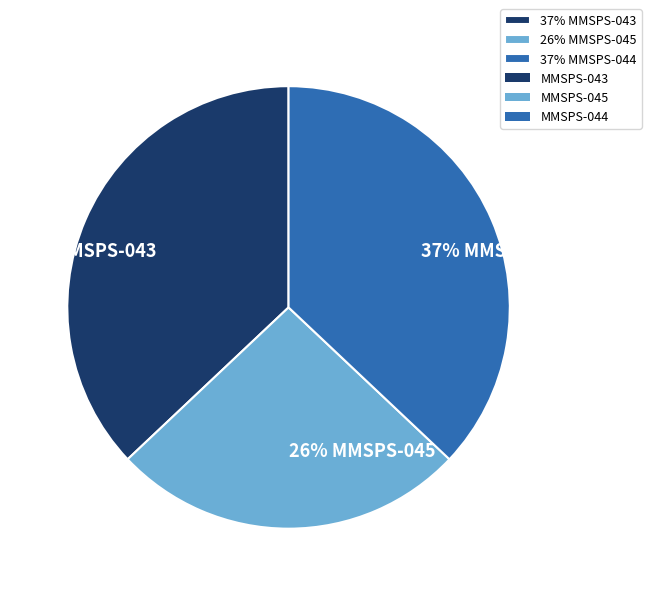

Which category has the smallest portion of the pie?

26% MMSPS-045